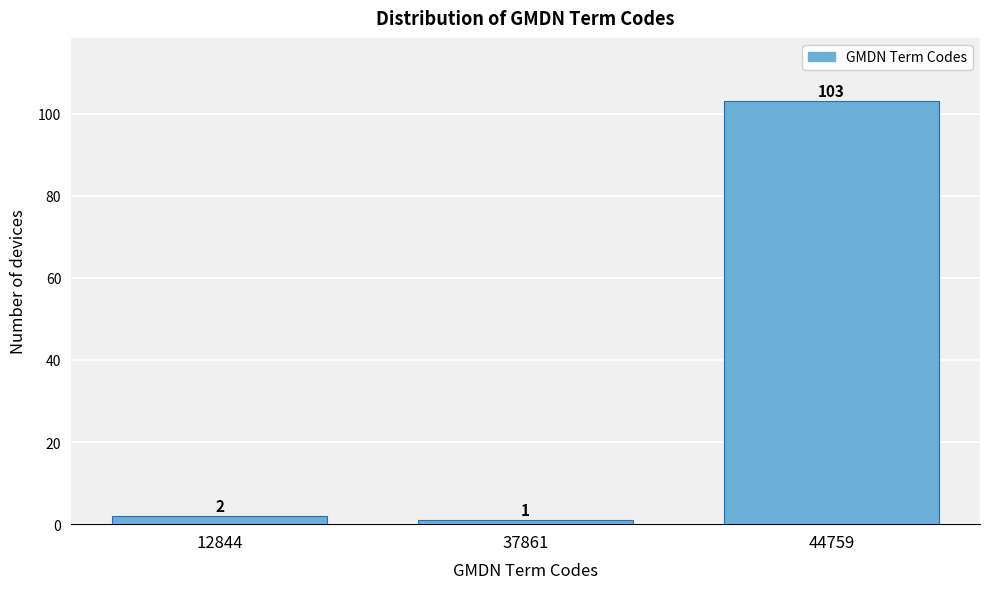

Reading right to left, extract all data points from this chart.

103	1	2